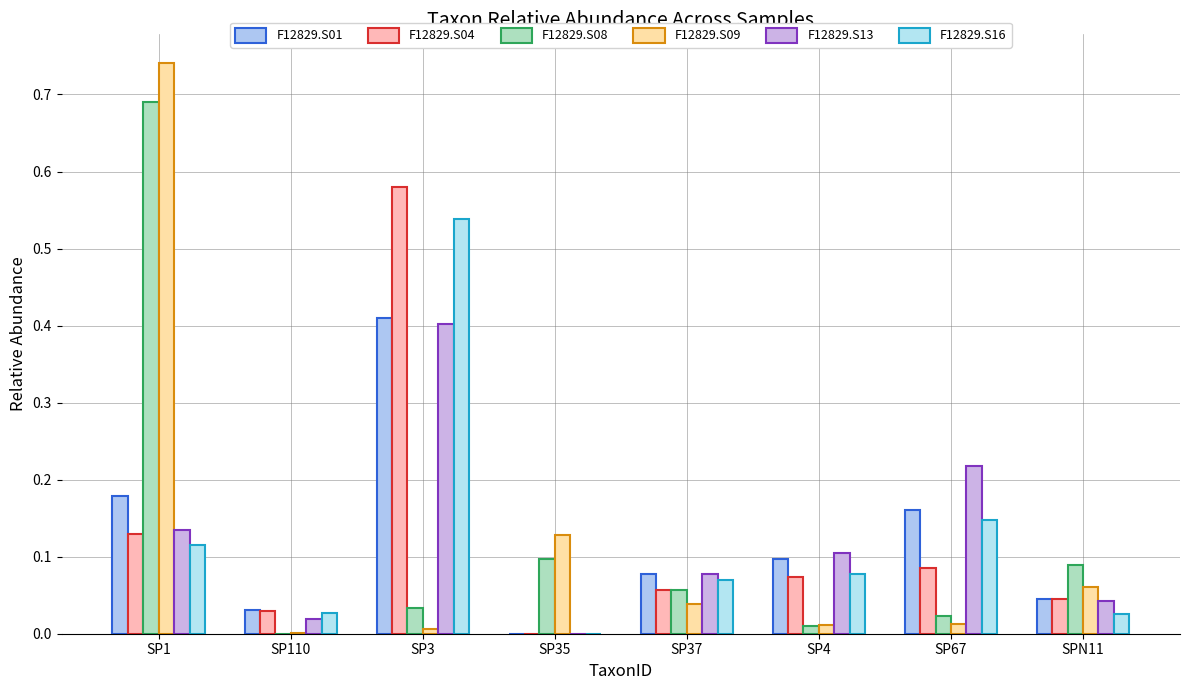

The F12829.S01 series shows 0.0 at SP35. True or false?

True